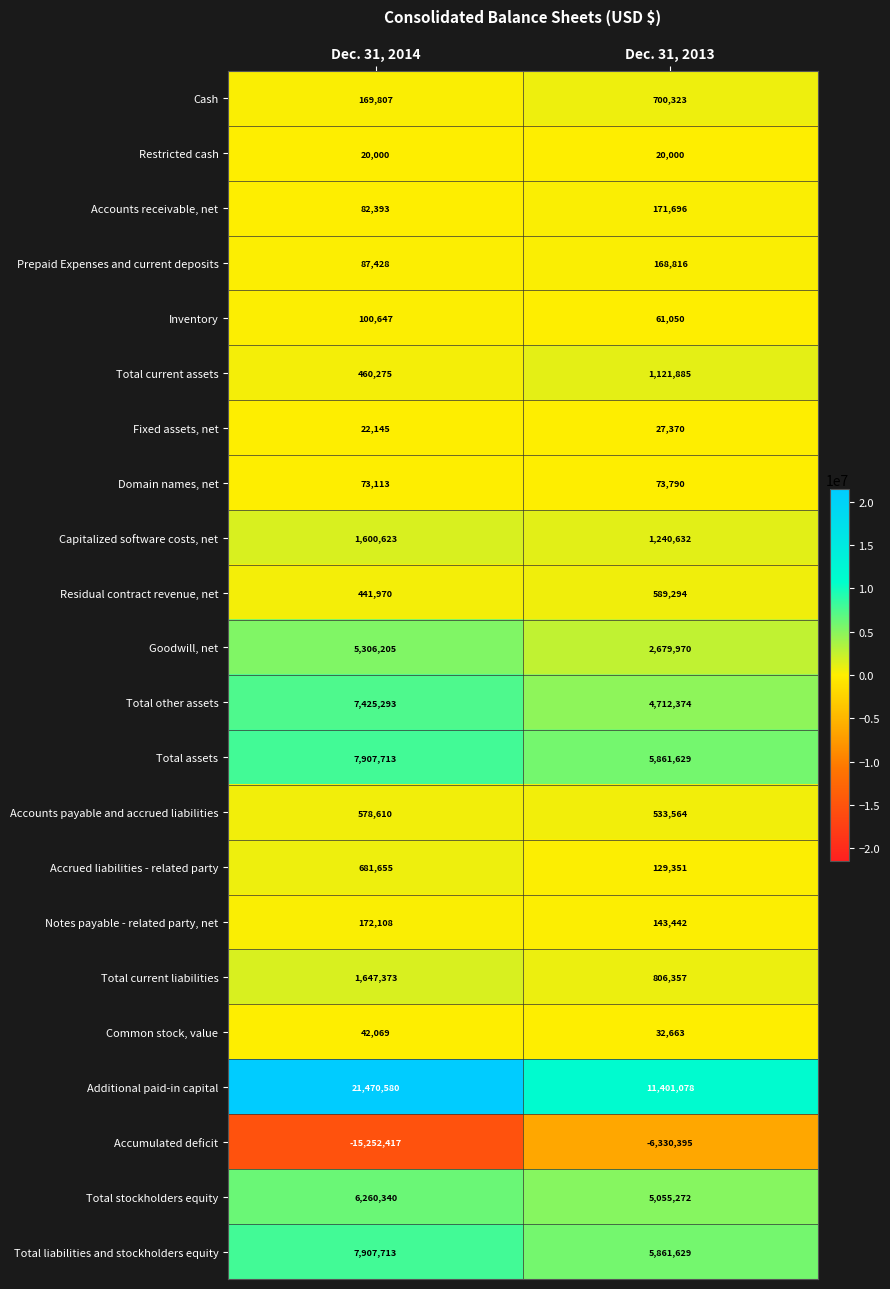

True or false: Total current assets has a value of 1699165 at Dec. 31, 2013.

False